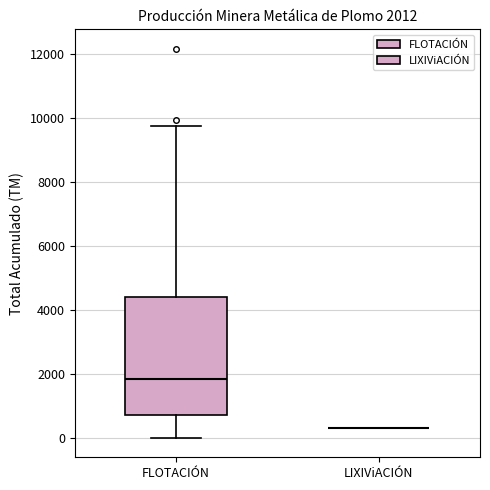

Which box is the tallest, from its lower edge to its upper edge?

FLOTACIÓN